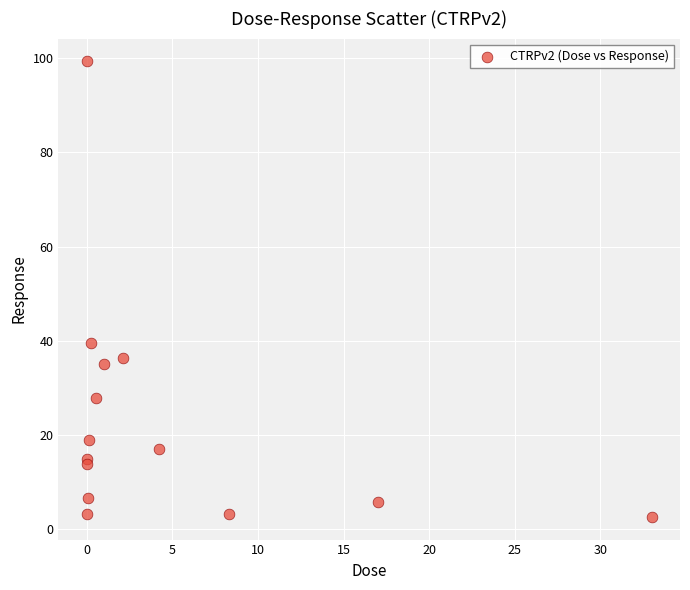

What Y value in the scatter plot is closest to 50?

39.6